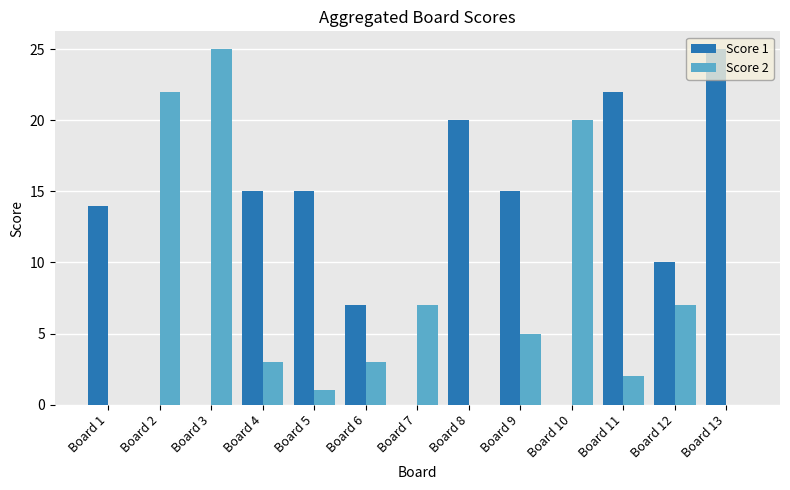

The Score 2 series shows 8 at Board 13. True or false?

False